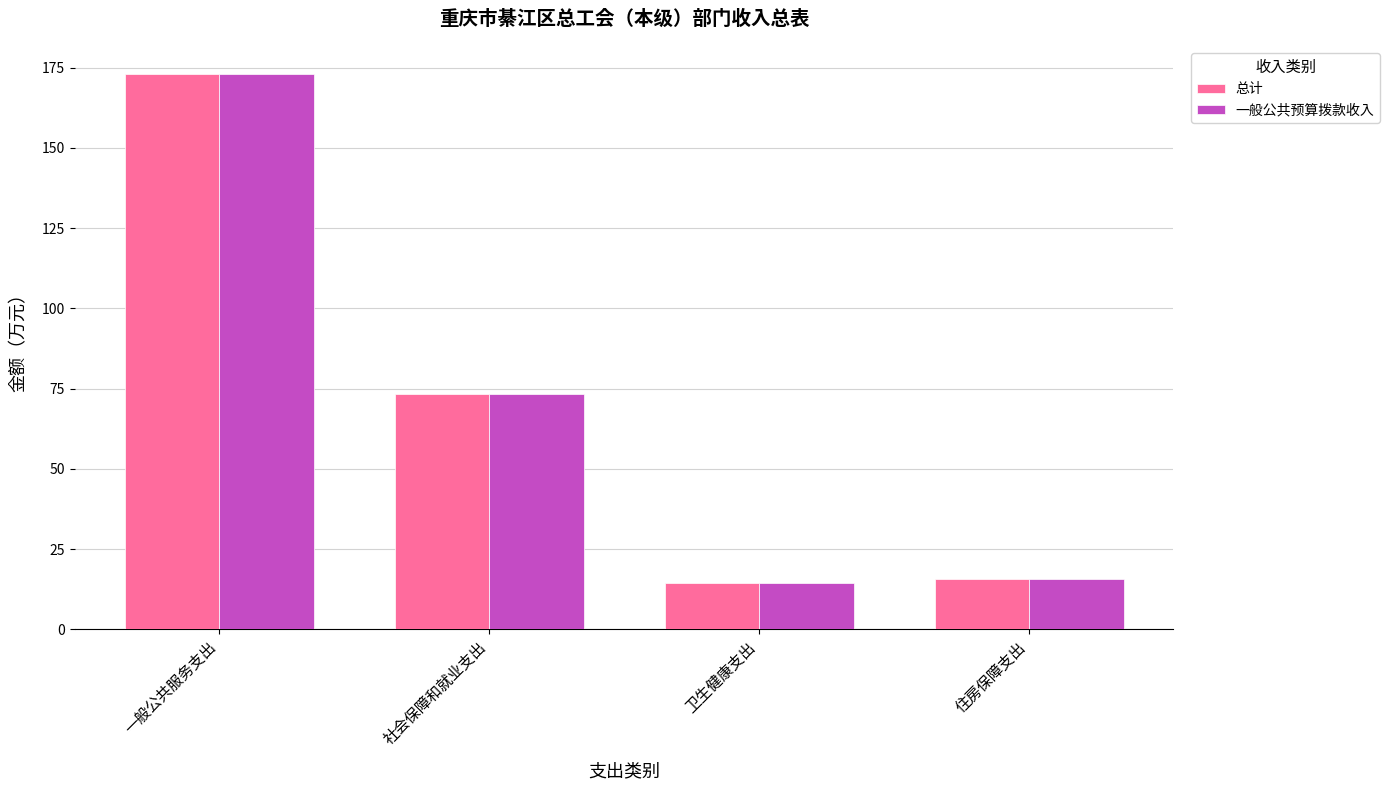

What is the difference between the maximum and second lowest values in the 一般公共预算拨款收入 series?

157.3